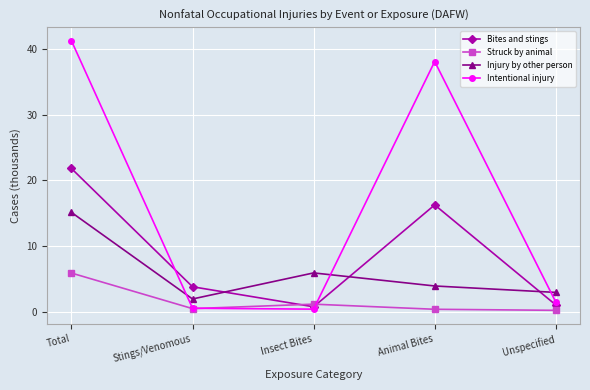

Between Stings/Venomous and Animal Bites, which series saw the biggest shift?

Intentional injury